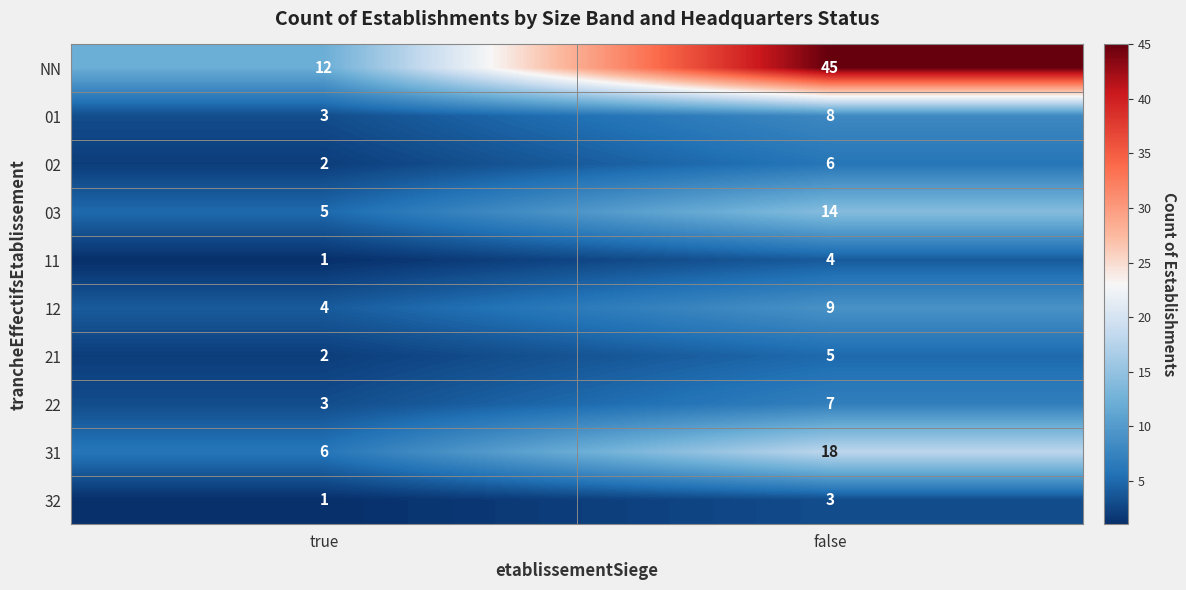

At which label is 01 closest to 5?

true